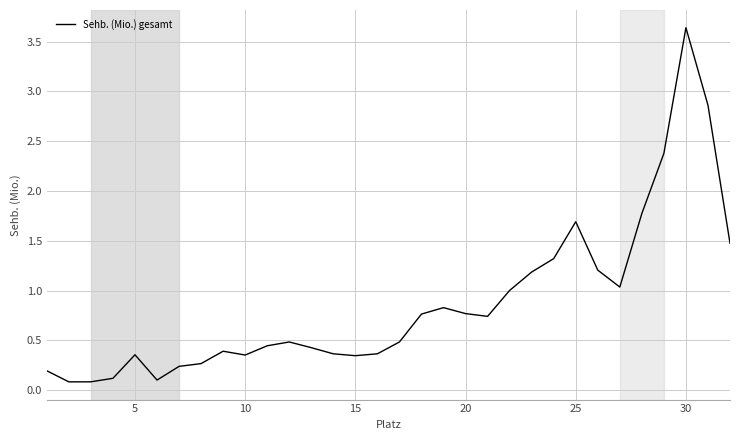

What is the maximum value shown in the chart?

3.6